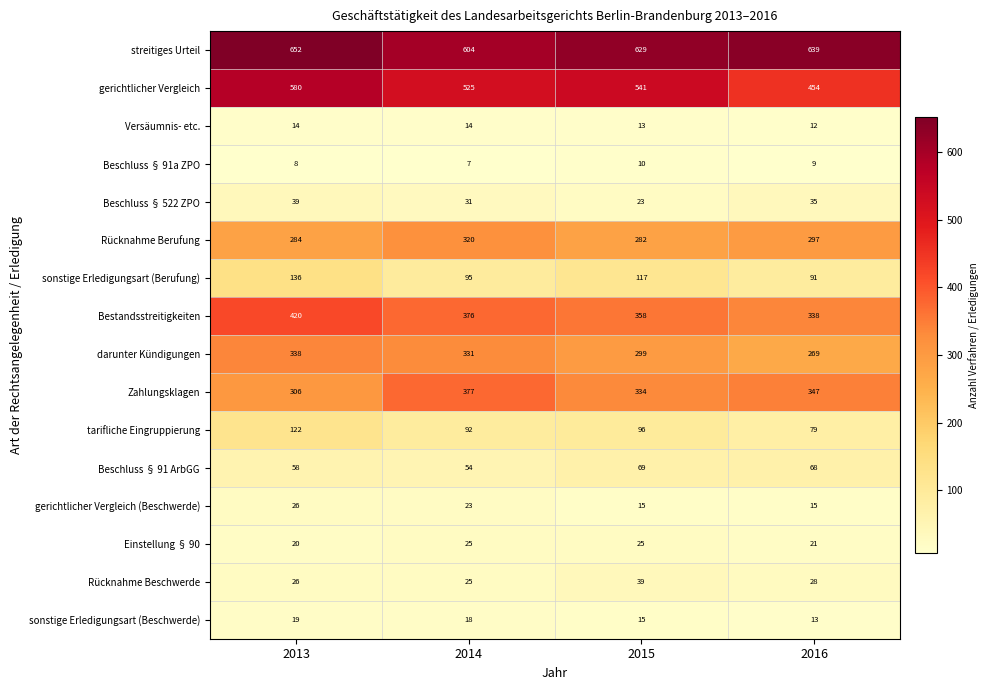

At how many categories does at least one series exceed 546?

4